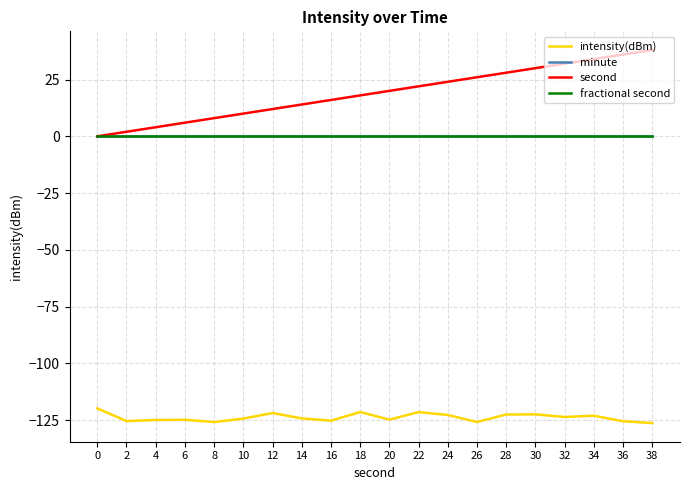

Is this an area chart (filled region under the line)?

No